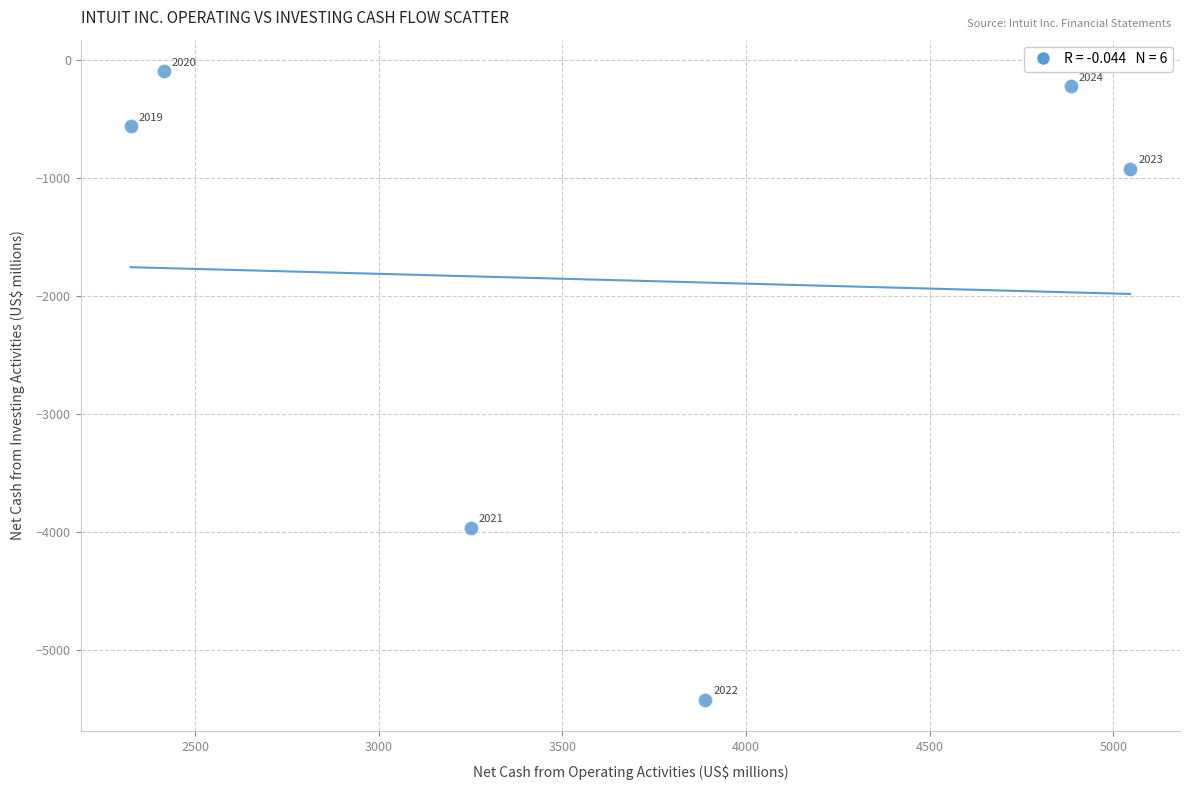

What is the range of X values (max minus min)?

2722